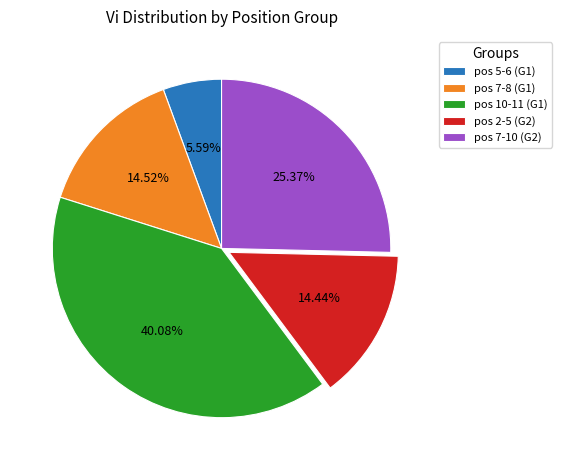

To the nearest percent, what is the difference between the largest and smallest slice percentages?

34%